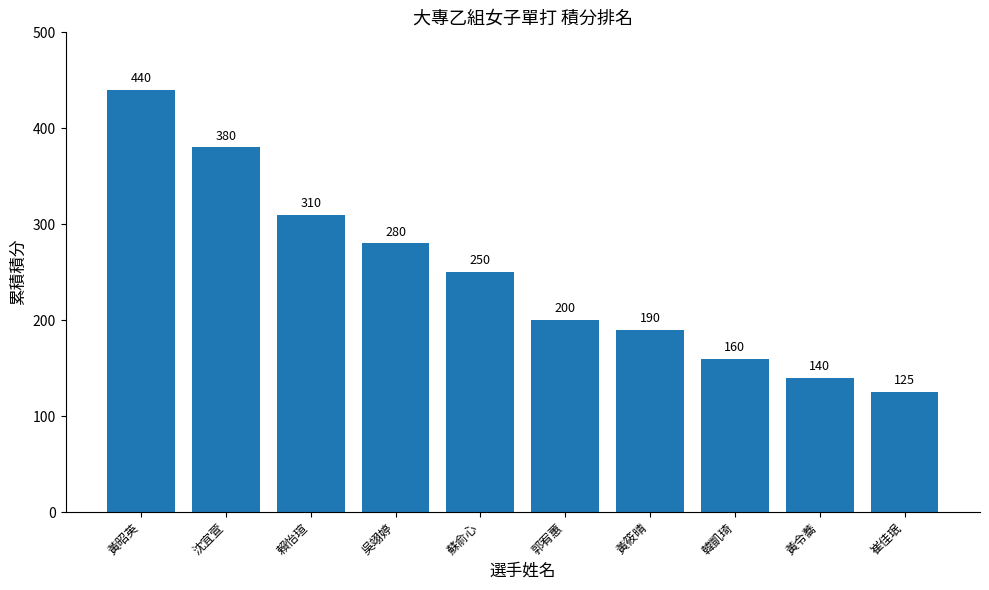

Reading left to right, list all the values displayed in this chart.

440	380	310	280	250	200	190	160	140	125